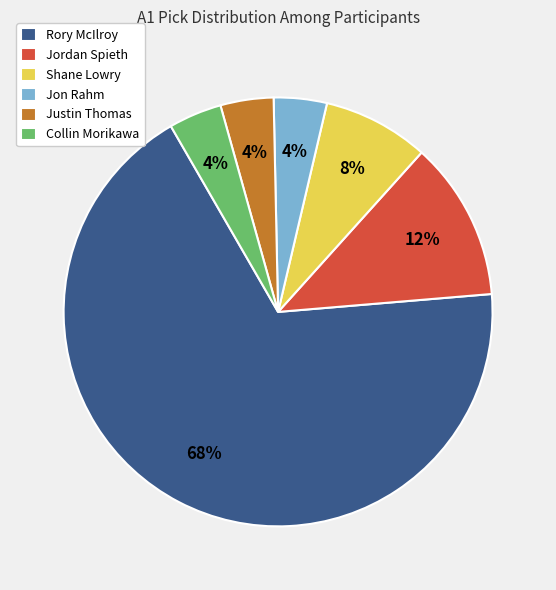

What is the ratio of the value at Jordan Spieth to the value at Collin Morikawa?

3.0